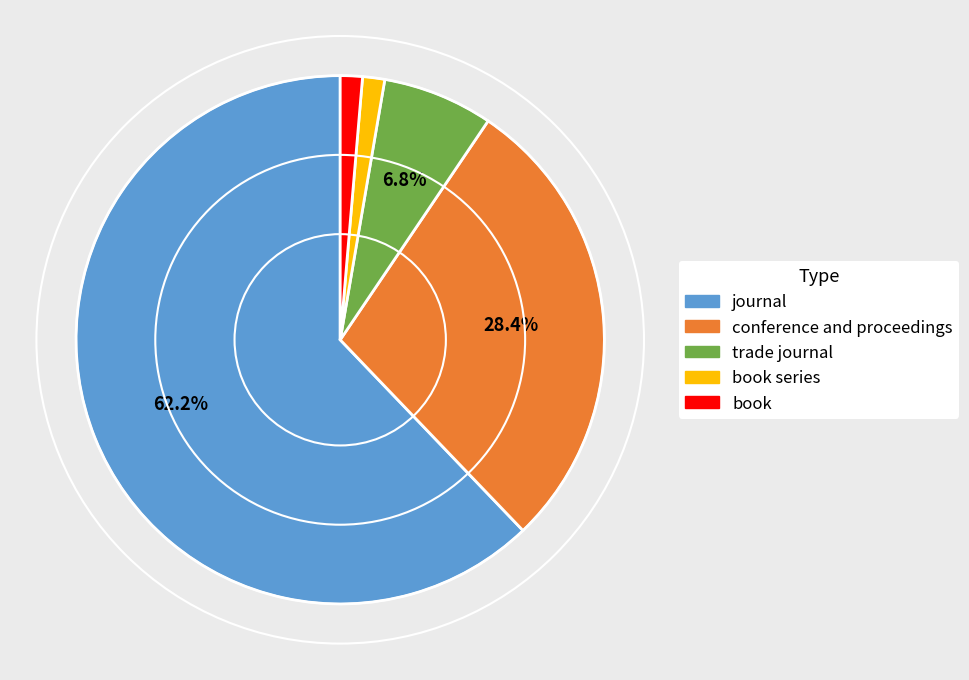

Does any single category account for the majority?

Yes